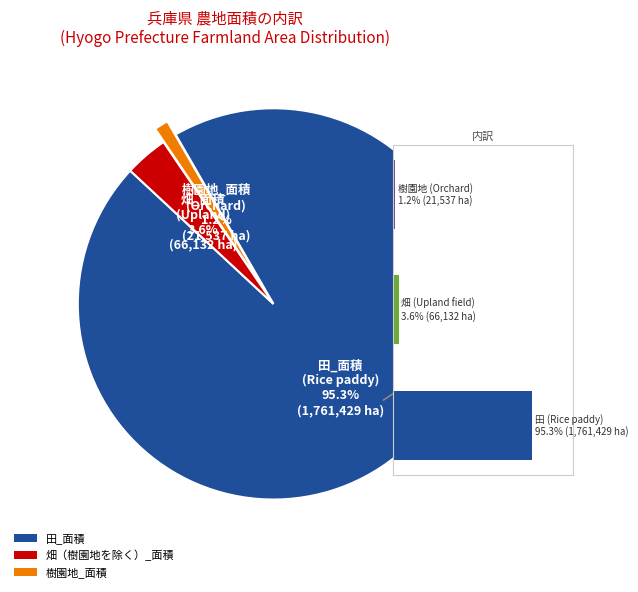

To the nearest percent, what is the average slice percentage?

33%